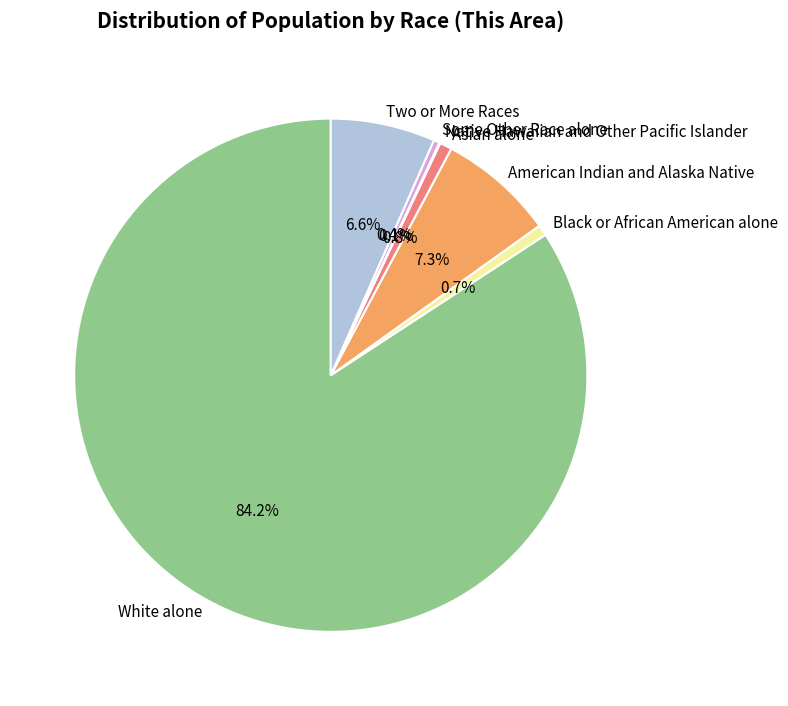

Is the sum of American Indian and Alaska Native and White alone greater than half?

Yes